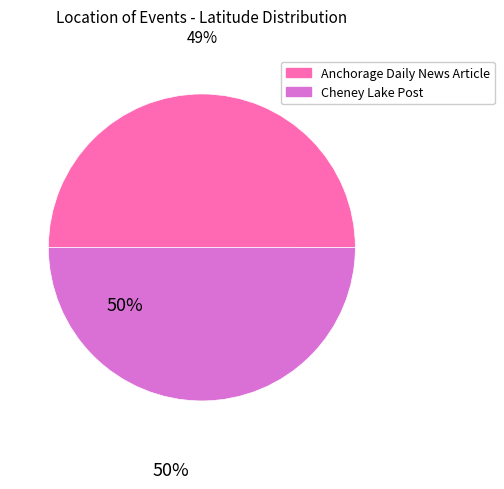

Is it true that Cheney Lake Post is 60% of the pie?

False